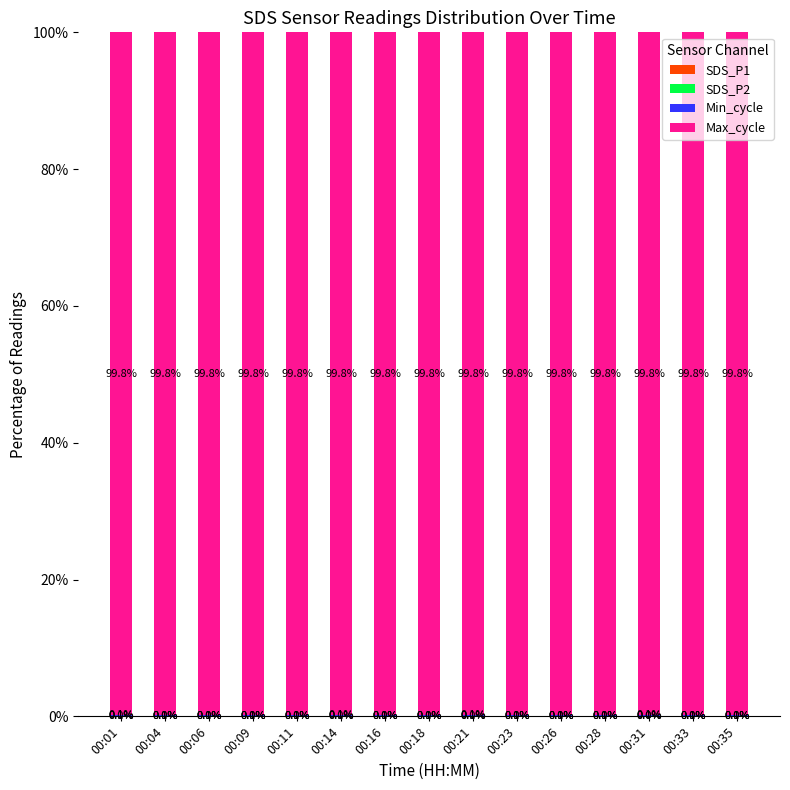

Does the chart contain stacked bars?

Yes